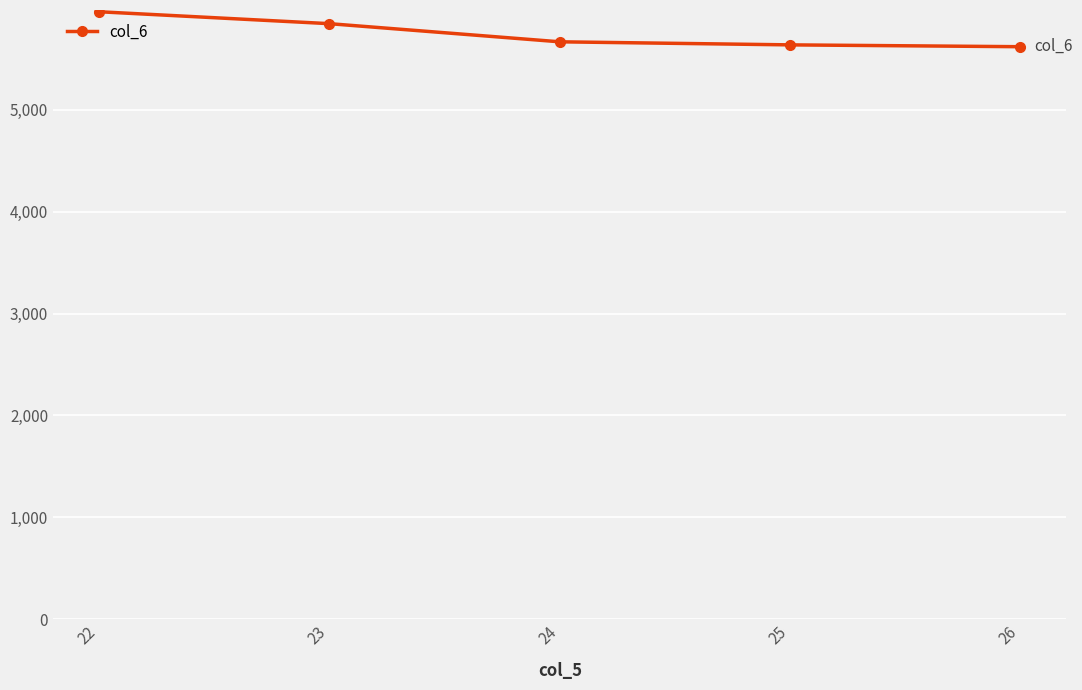

Between 25 and 23, which is larger?

23